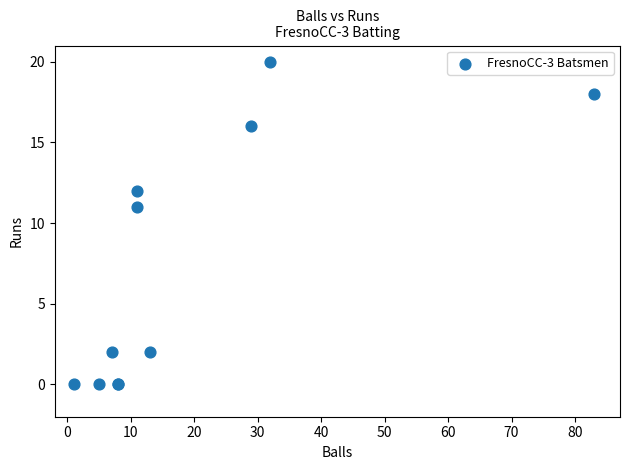

What Y value in the scatter plot is closest to 10?

11